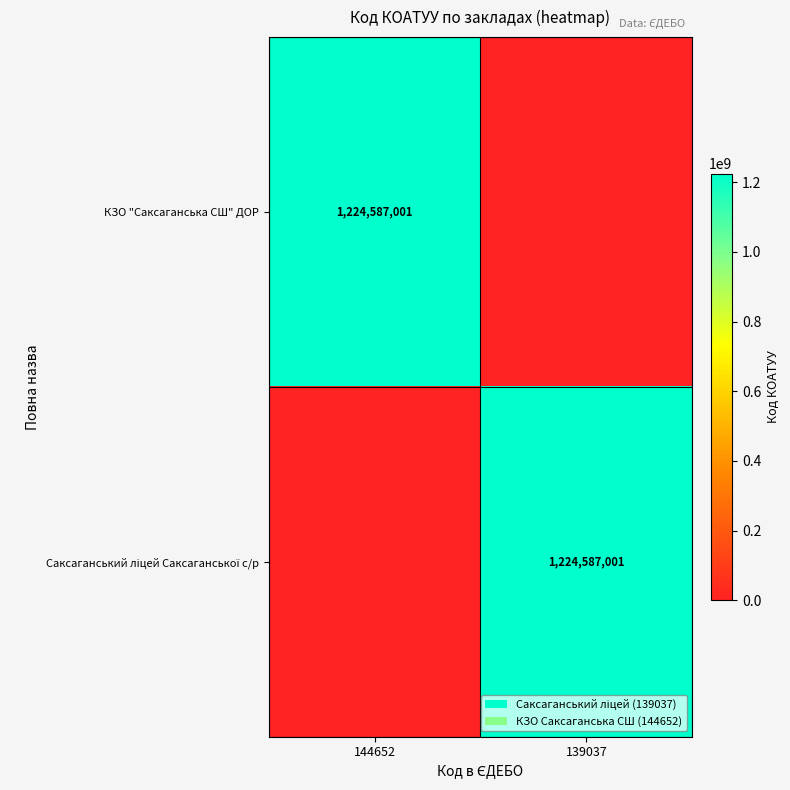

At which category is the sum across all series the highest?

144652